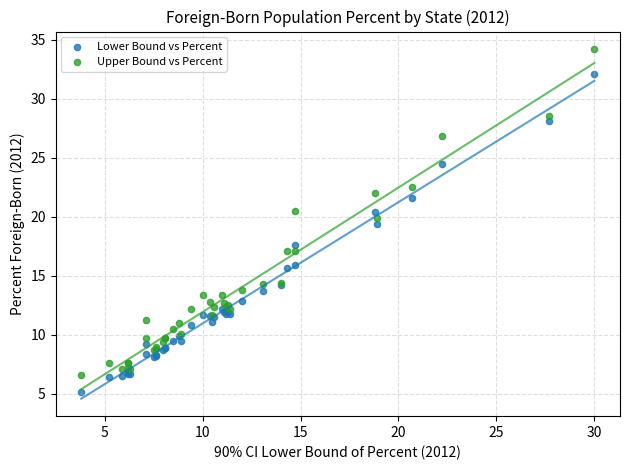

What are all the series names shown in the legend?

Lower Bound vs Percent, Upper Bound vs Percent